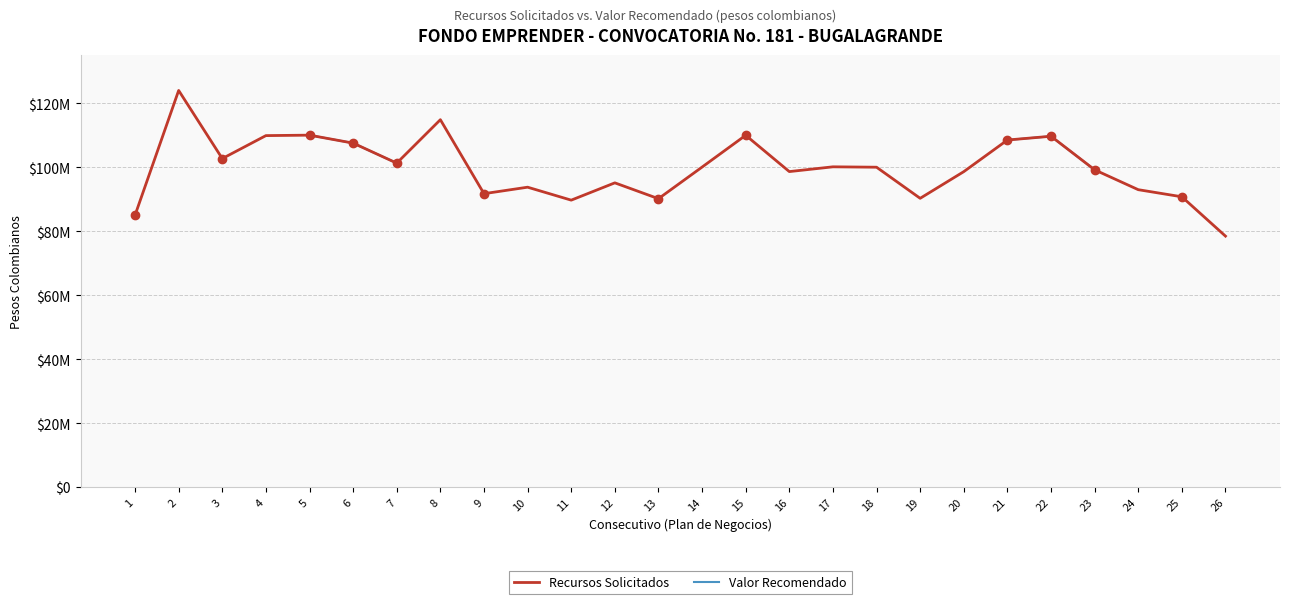

What is the lowest value of the Valor Recomendado series?

84981696.0